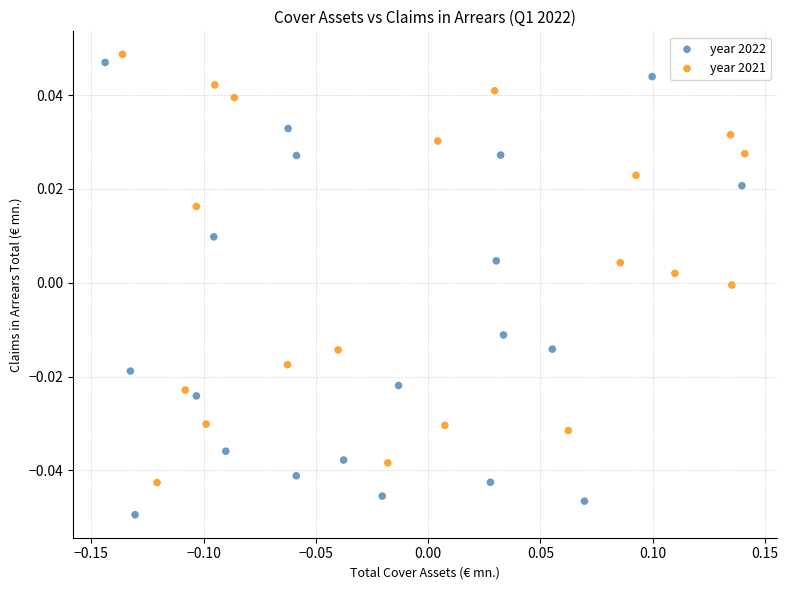

Which series reaches the maximum Y coordinate?

year 2021